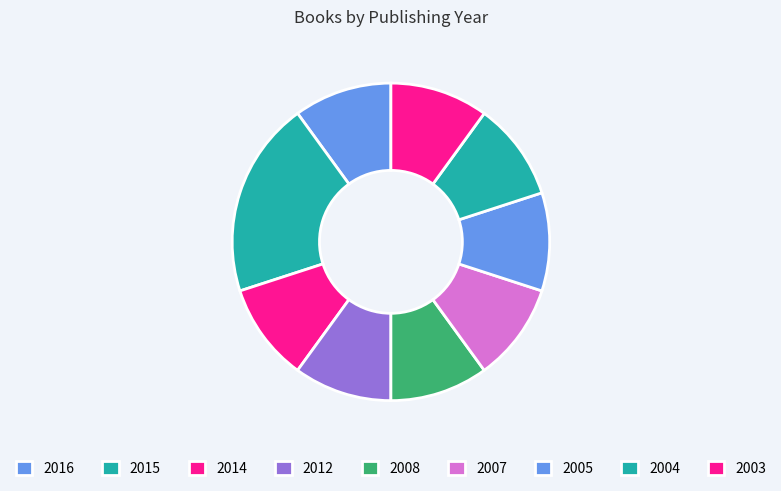

Count the number of slices in the pie.

9